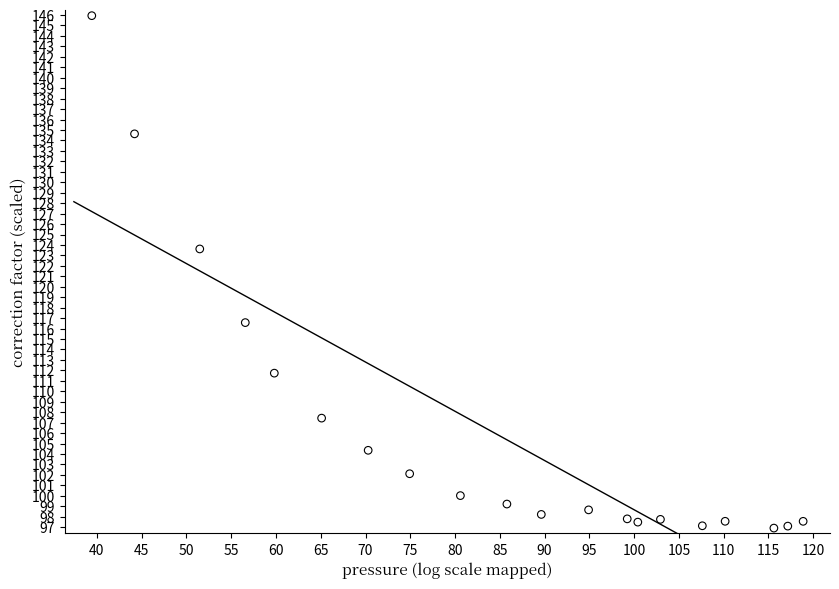

What Y value in the scatter plot is closest to 121?

123.6